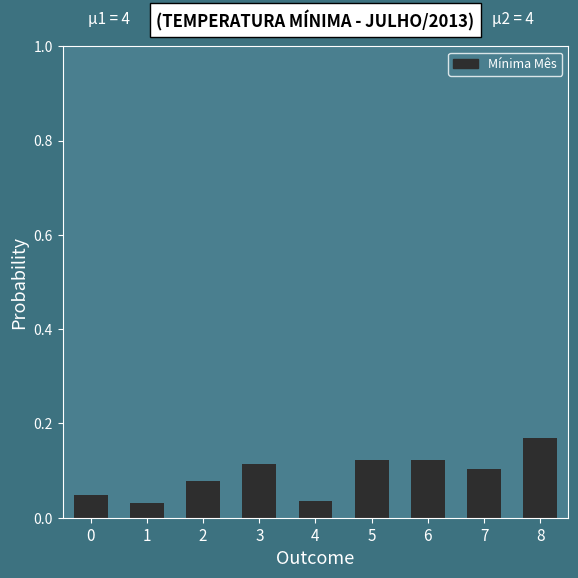

Which has a higher value, 5 or 8?

8